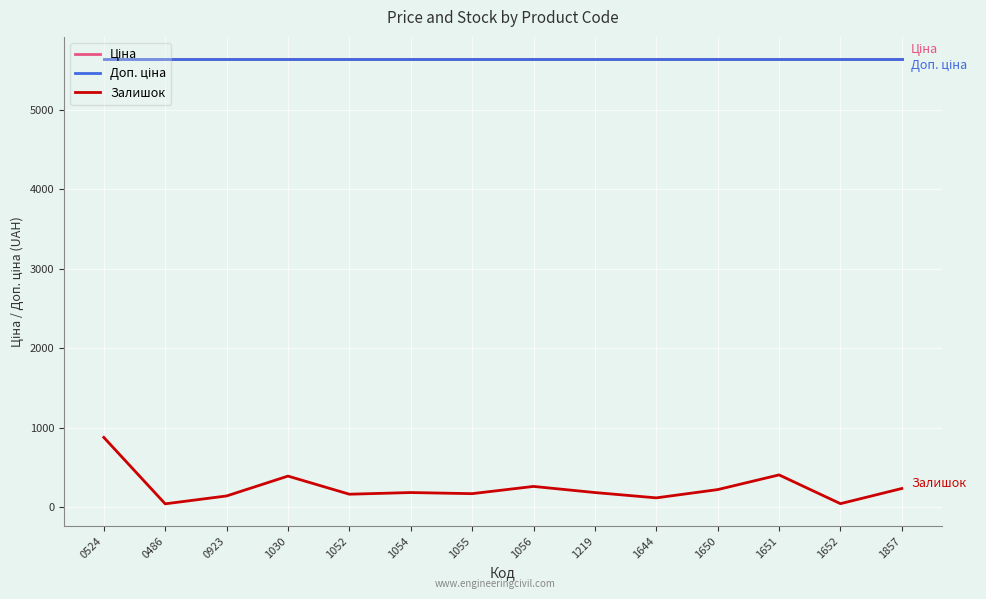

Does the chart display data point markers on the line(s)?

No